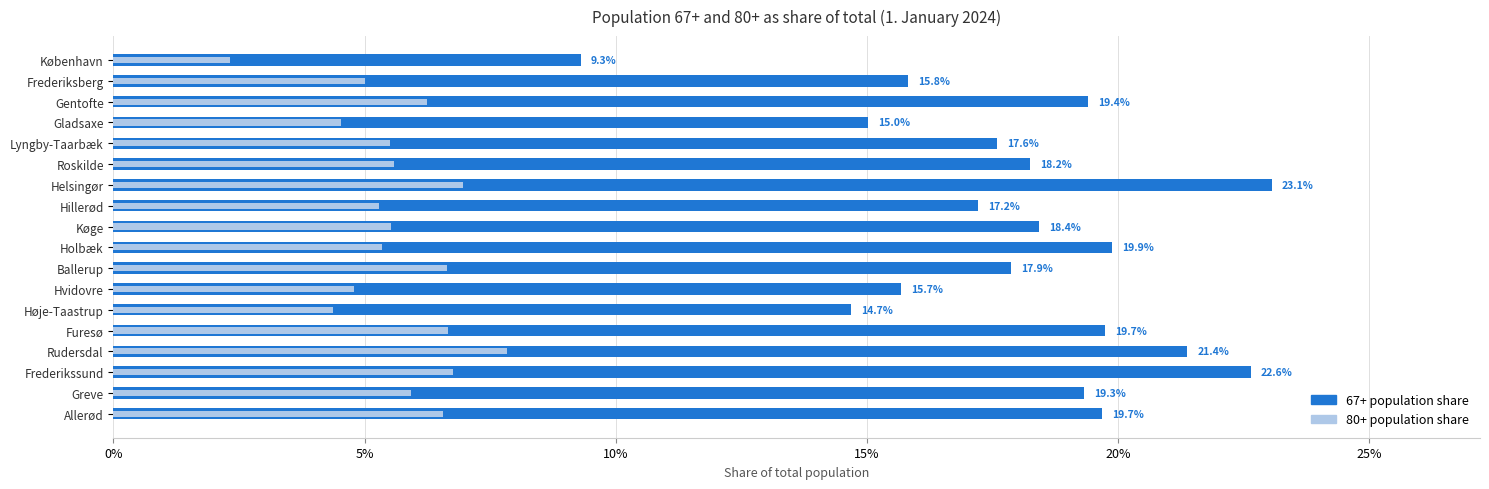

Count the 80+ share values in the range 0 to 1.

18